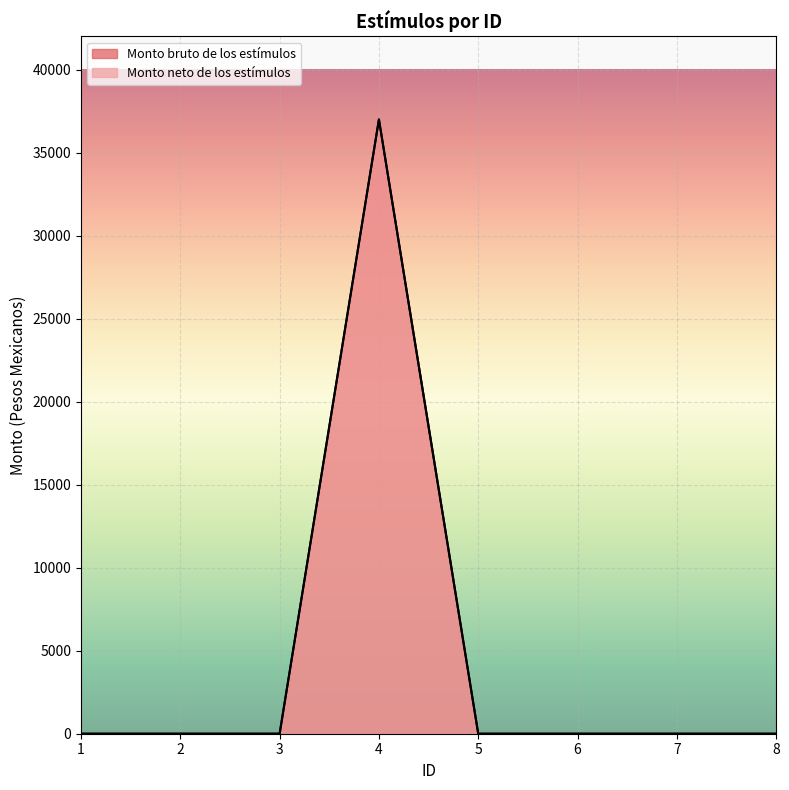

At which category does Monto neto de los estímulos reach its first local peak?

4